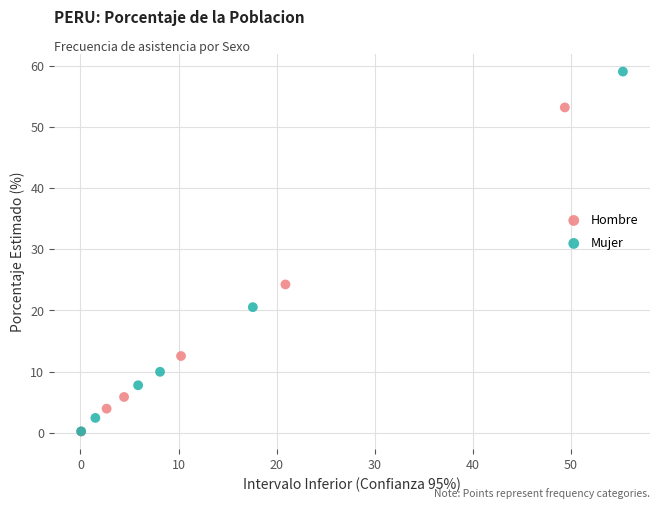

Which series reaches the maximum Y coordinate?

Mujer